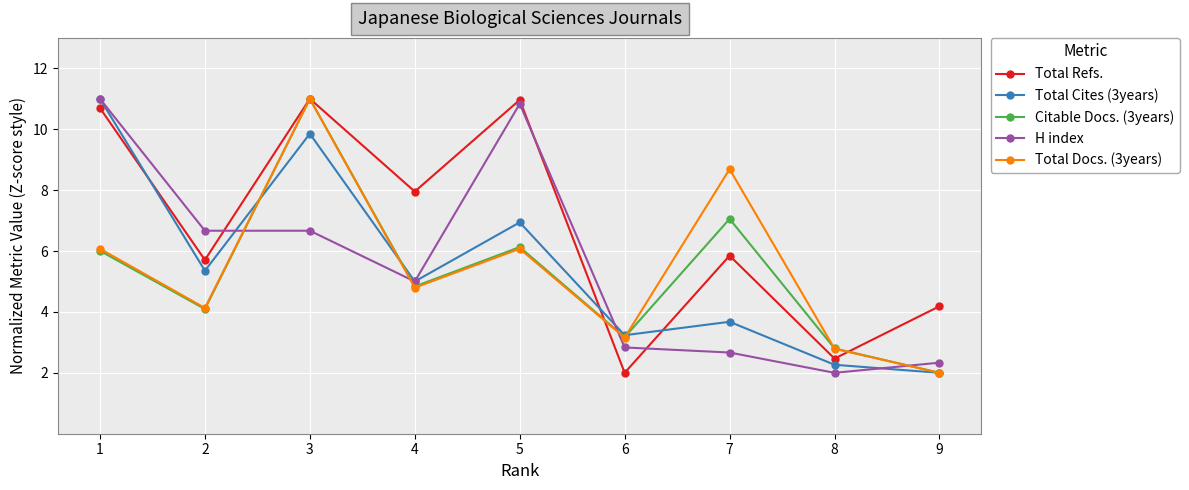

The value of Total Refs. at 3 is 19.2. True or false?

False